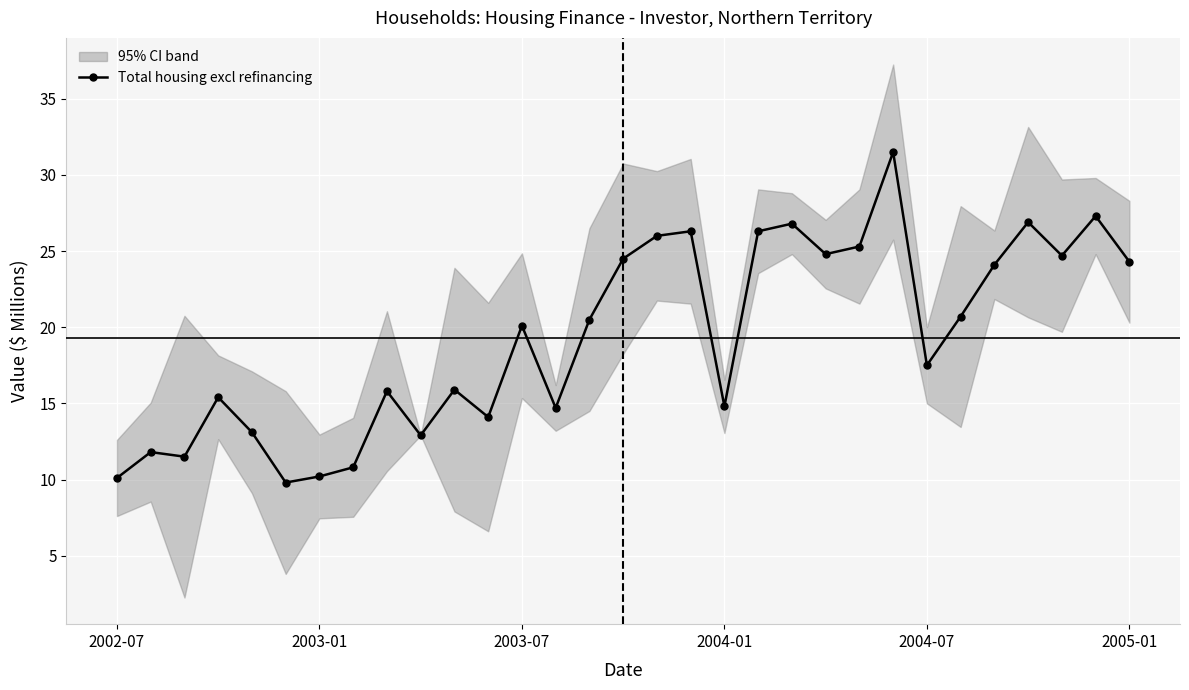

What is the minimum value for Total housing excl refinancing?

9.8